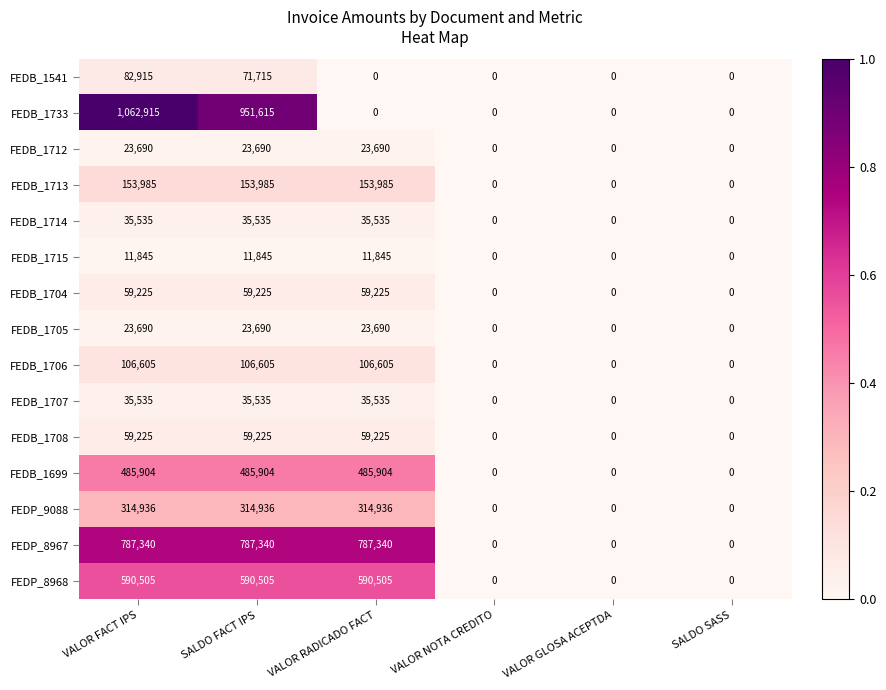

True or false: FEDB_1704 has a value of -39512 at SALDO SASS.

False